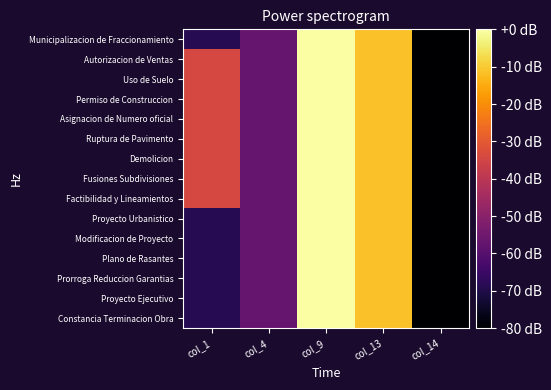

Reading right to left, list all the values displayed in this chart.

Municipalizacion de Fraccionamiento: col_14=-80.0	col_13=-11.4	col_9=0.0	col_4=-57.1	col_1=-68.6
Autorizacion de Ventas: col_14=-80.0	col_13=-11.4	col_9=0.0	col_4=-57.1	col_1=-34.3
Uso de Suelo: col_14=-80.0	col_13=-11.4	col_9=0.0	col_4=-57.1	col_1=-34.3
Permiso de Construccion: col_14=-80.0	col_13=-11.4	col_9=0.0	col_4=-57.1	col_1=-34.3
Asignacion de Numero oficial: col_14=-80.0	col_13=-11.4	col_9=0.0	col_4=-57.1	col_1=-34.3
Ruptura de Pavimento: col_14=-80.0	col_13=-11.4	col_9=0.0	col_4=-57.1	col_1=-34.3
Demolicion: col_14=-80.0	col_13=-11.4	col_9=0.0	col_4=-57.1	col_1=-34.3
Fusiones Subdivisiones: col_14=-80.0	col_13=-11.4	col_9=0.0	col_4=-57.1	col_1=-34.3
Factibilidad y Lineamientos: col_14=-80.0	col_13=-11.4	col_9=0.0	col_4=-57.1	col_1=-34.3
Proyecto Urbanistico: col_14=-80.0	col_13=-11.4	col_9=0.0	col_4=-57.1	col_1=-68.6
Modificacion de Proyecto: col_14=-80.0	col_13=-11.4	col_9=0.0	col_4=-57.1	col_1=-68.6
Plano de Rasantes: col_14=-80.0	col_13=-11.4	col_9=0.0	col_4=-57.1	col_1=-68.6
Prorroga Reduccion Garantias: col_14=-80.0	col_13=-11.4	col_9=0.0	col_4=-57.1	col_1=-68.6
Proyecto Ejecutivo: col_14=-80.0	col_13=-11.4	col_9=0.0	col_4=-57.1	col_1=-68.6
Constancia Terminacion Obra: col_14=-80.0	col_13=-11.4	col_9=0.0	col_4=-57.1	col_1=-68.6